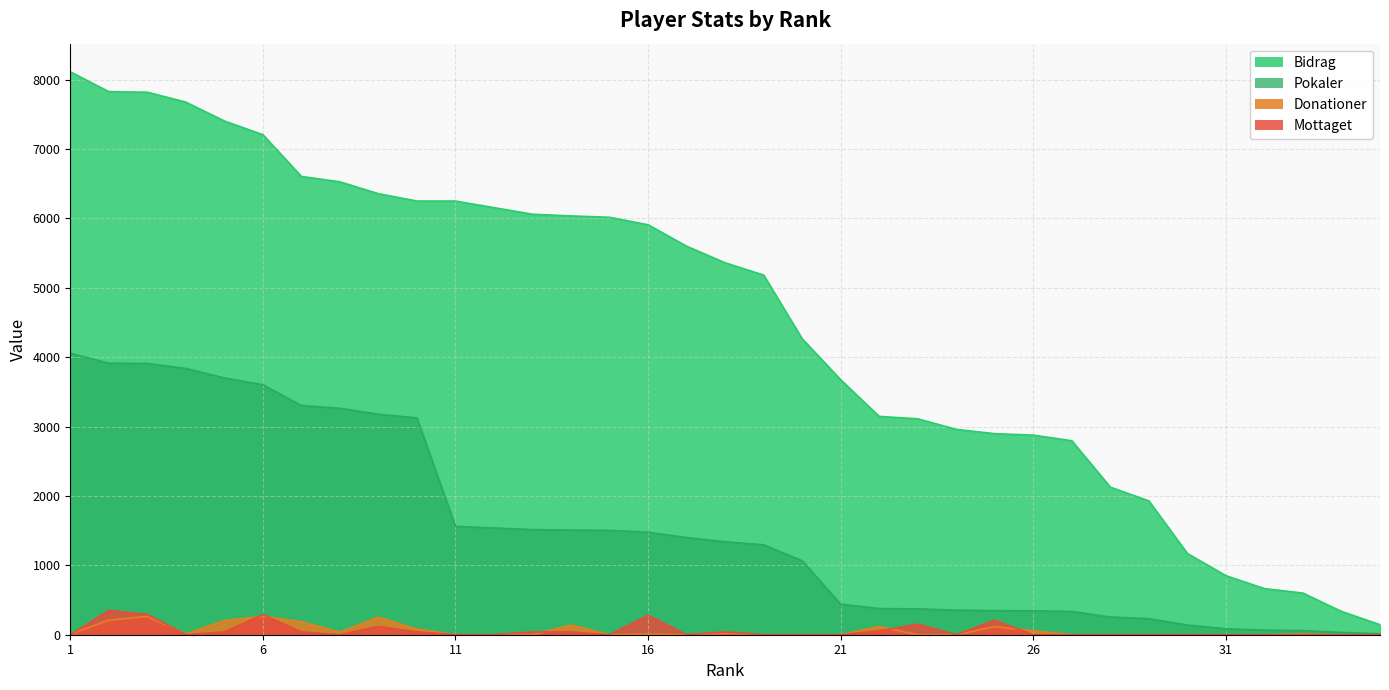

What is the difference between the Bidrag values at 25 and 3?

3563